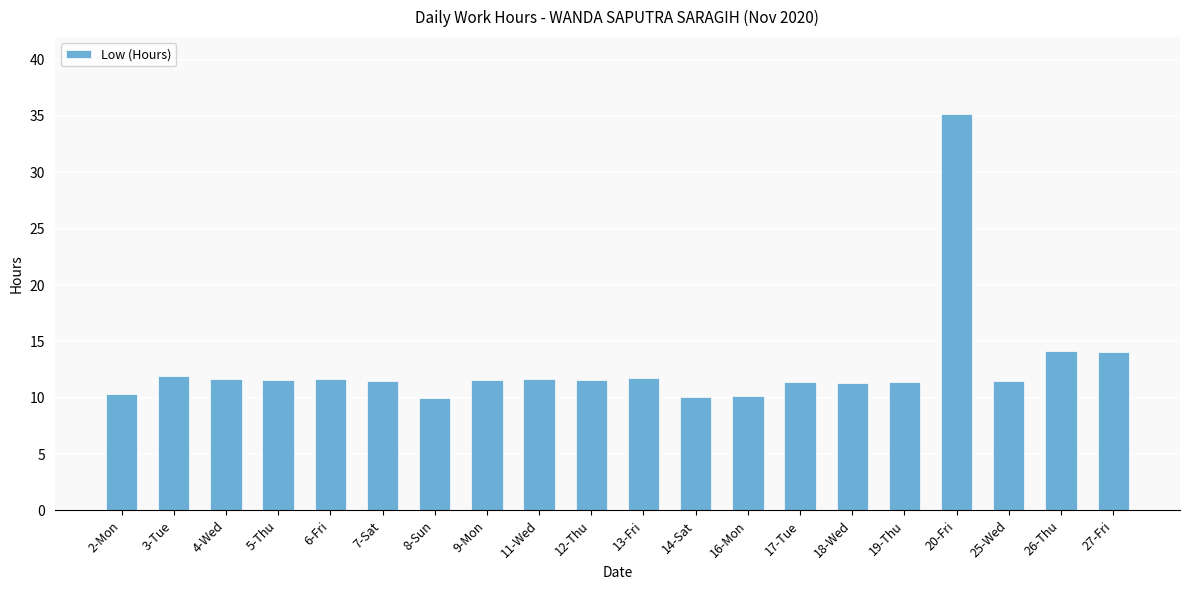

What is the label of the 2nd bar from the left?

3-Tue